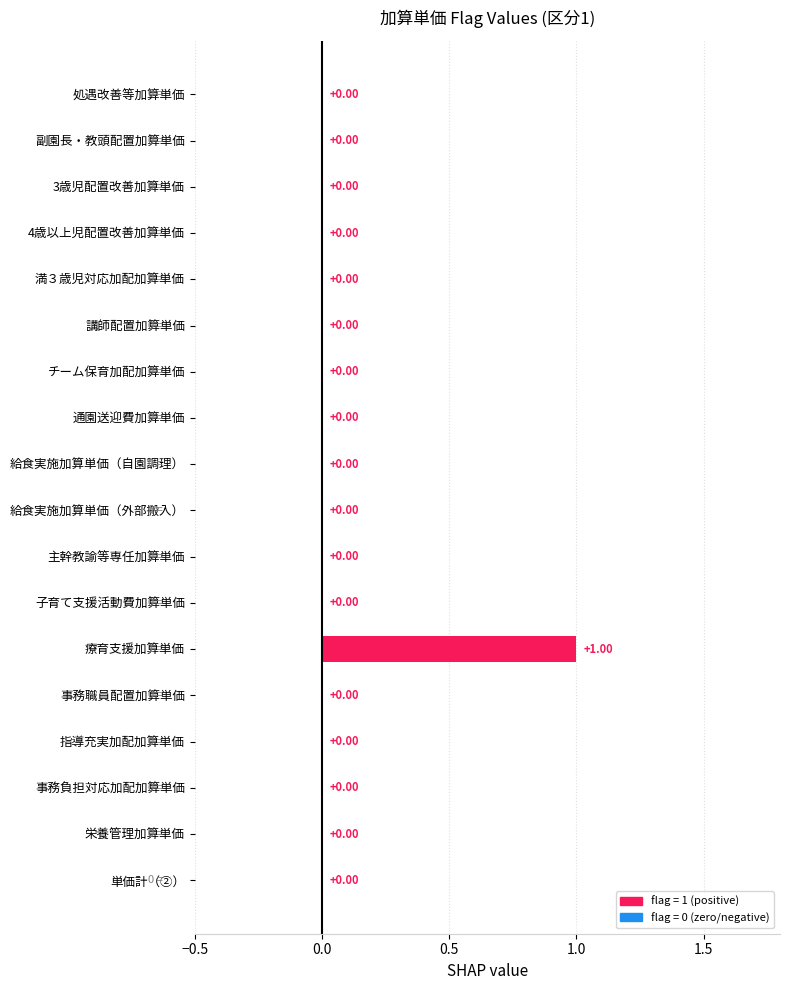

Which category has the highest value across all series?

療育支援加算単価